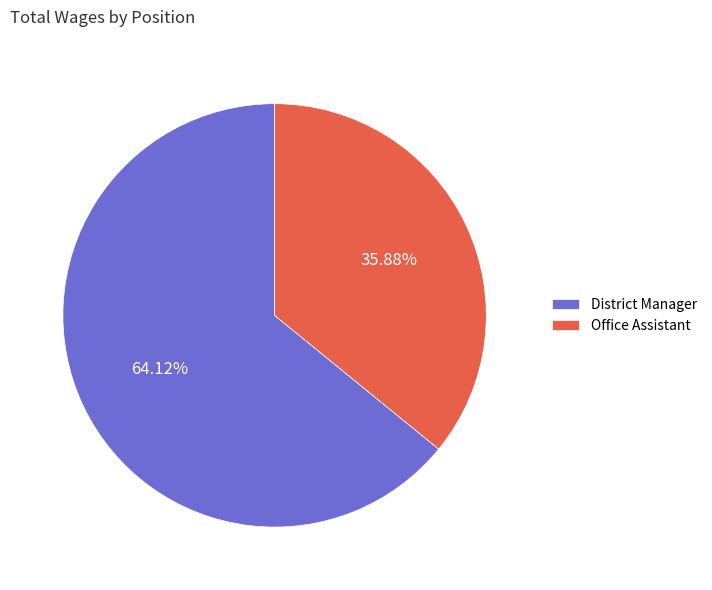

Which category has the smallest portion of the pie?

Office Assistant